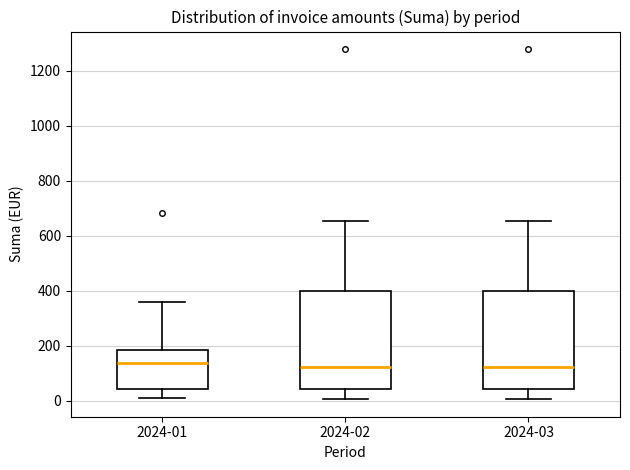

Reading left to right, read every box against the y-axis: the position of its median line, the range the box covers, and the ends of its whiskers. The values are not printed on the chart, so give them approximately, as read against the axis.

2024-01: median 140, box 40 to 180, whiskers 20 to 360
2024-02: median 120, box 40 to 400, whiskers 0 to 660
2024-03: median 120, box 40 to 400, whiskers 0 to 660